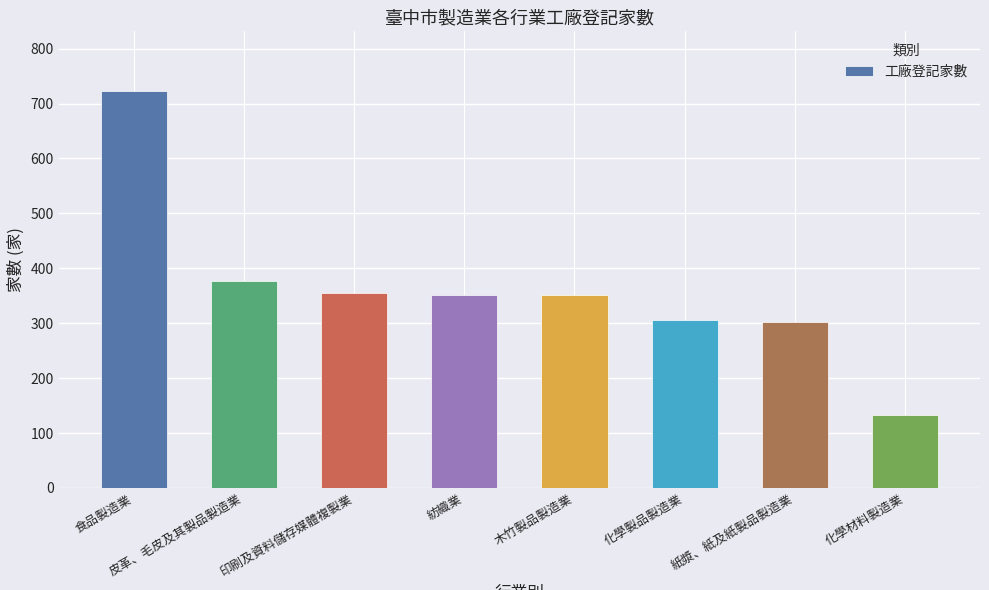

What is the average value?

362